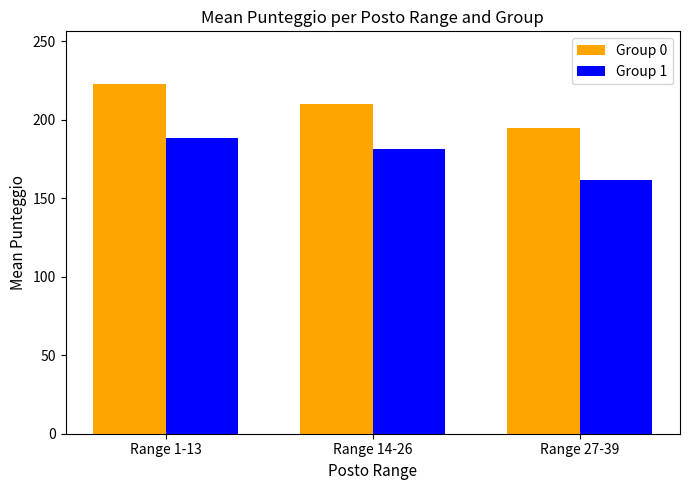

Is it true that Group 1 equals 260.5 at Range 14-26?

False